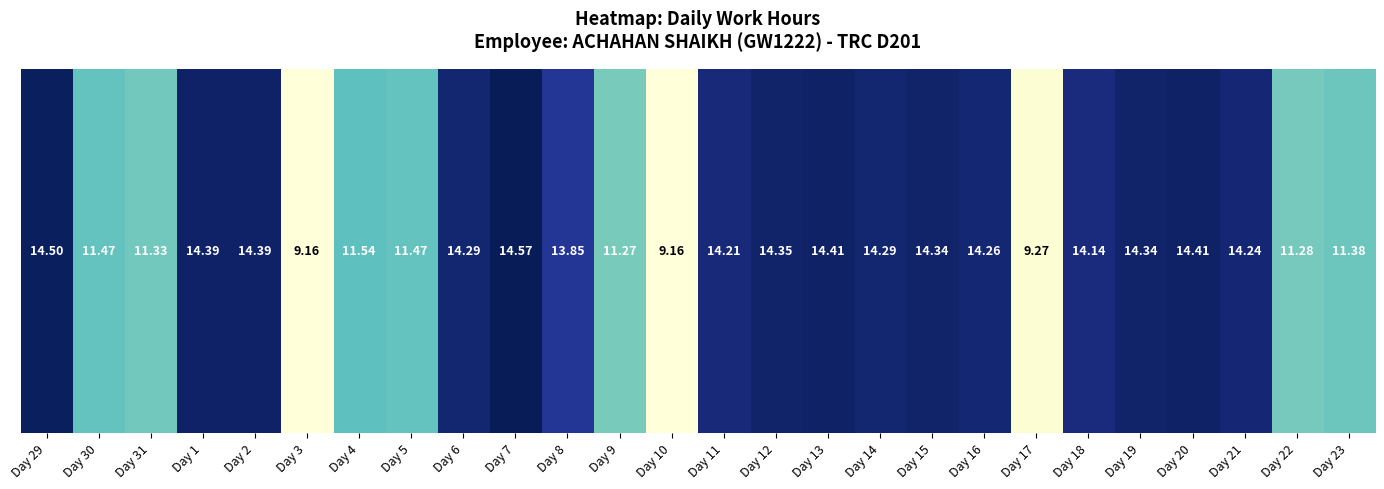

Rank the categories by value from highest to lowest.

Day 7, Day 29, Day 13, Day 20, Day 1, Day 2, Day 12, Day 15, Day 19, Day 6, Day 14, Day 16, Day 21, Day 11, Day 18, Day 8, Day 4, Day 30, Day 5, Day 23, Day 31, Day 22, Day 9, Day 17, Day 3, Day 10